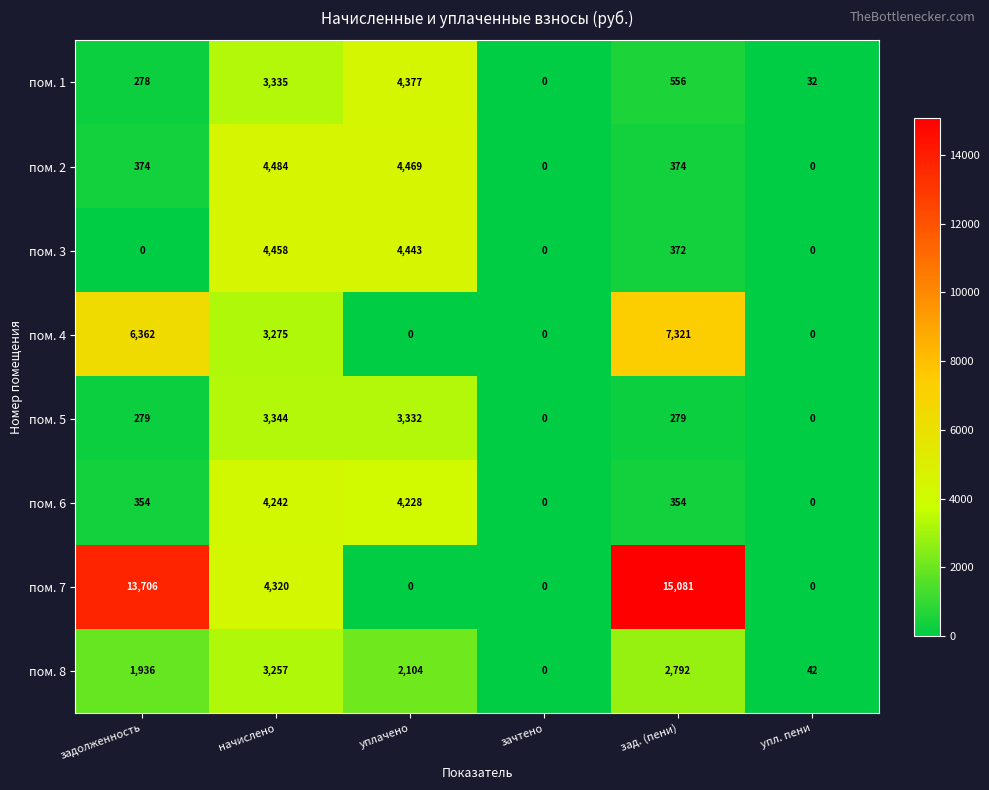

Where does the пом. 3 series first go above 372?

начислено